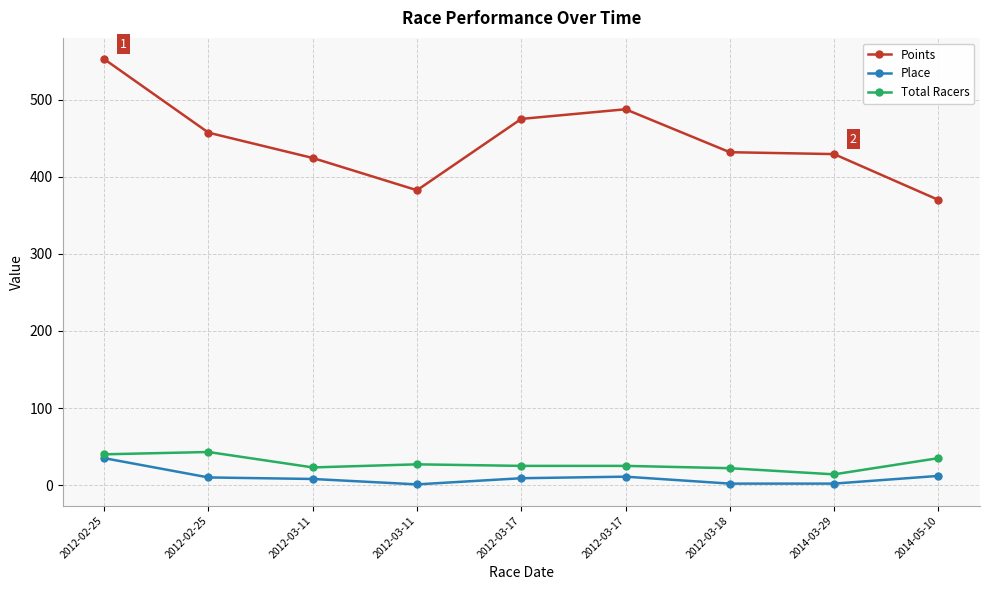

Is this an area chart (filled region under the line)?

No